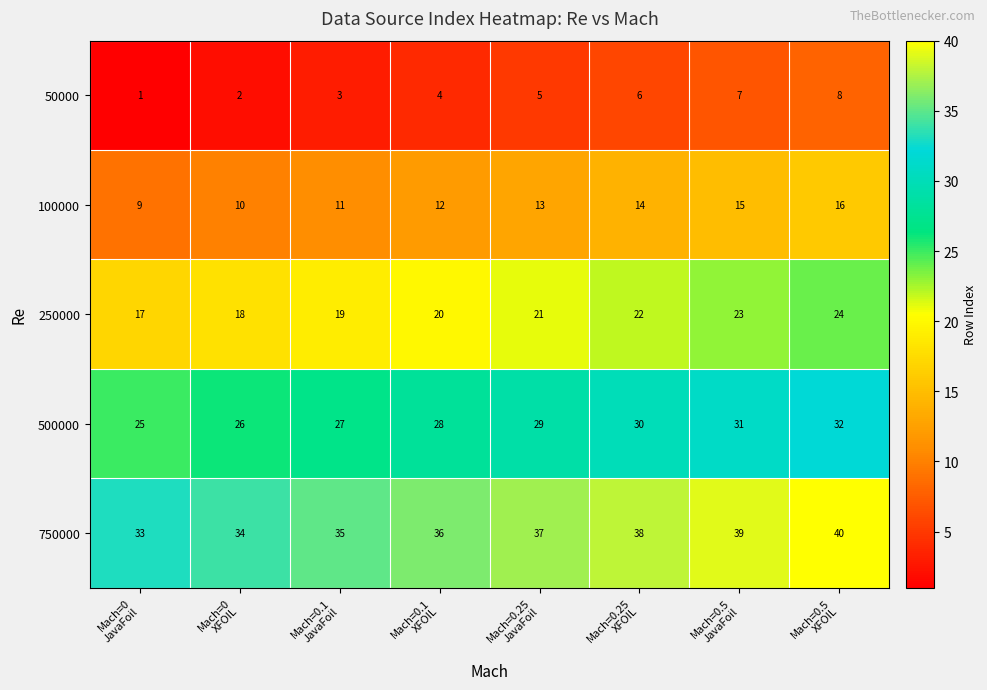

How many distinct data groups are displayed?

5